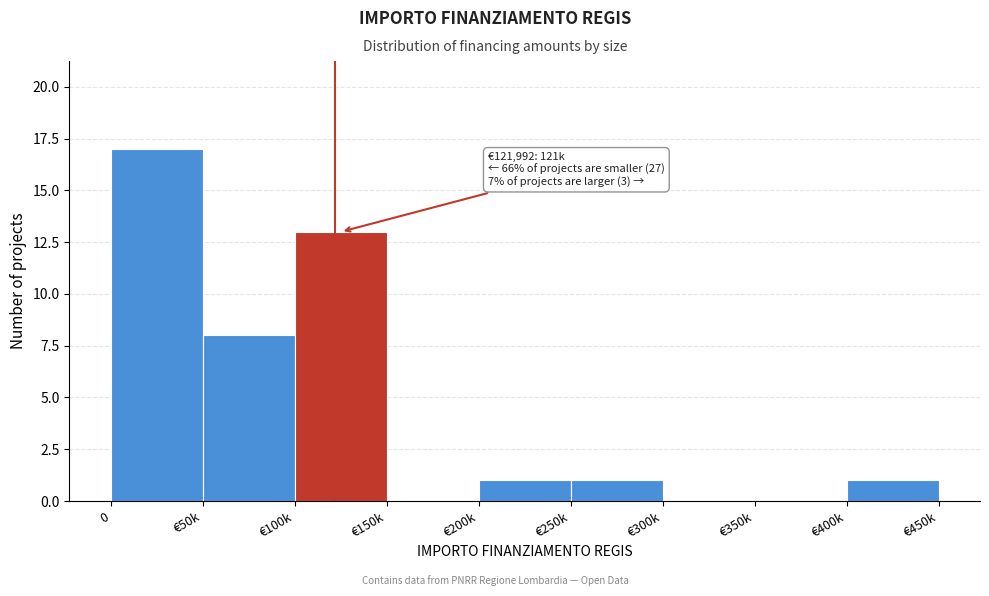

Reading left to right, transcribe all the data shown in this chart.

0=17	€50k=8	€100k=13	€150k=0	€200k=1	€250k=1	€300k=0	€350k=0	€400k=1